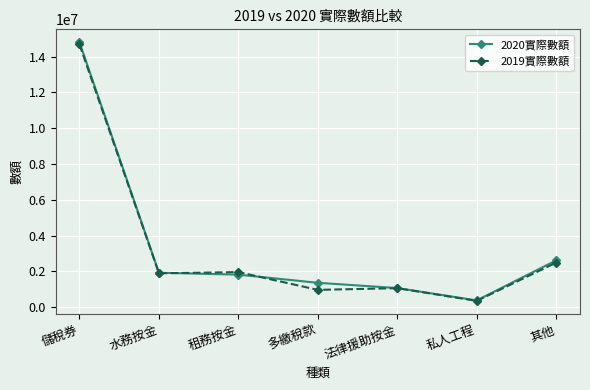

Which label corresponds to the largest value in the chart?

儲稅券